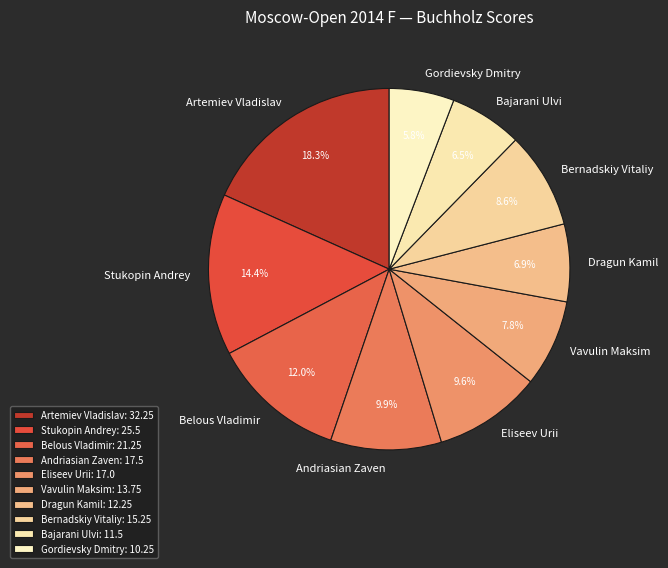

Which slice is the smallest?

Gordievsky Dmitry